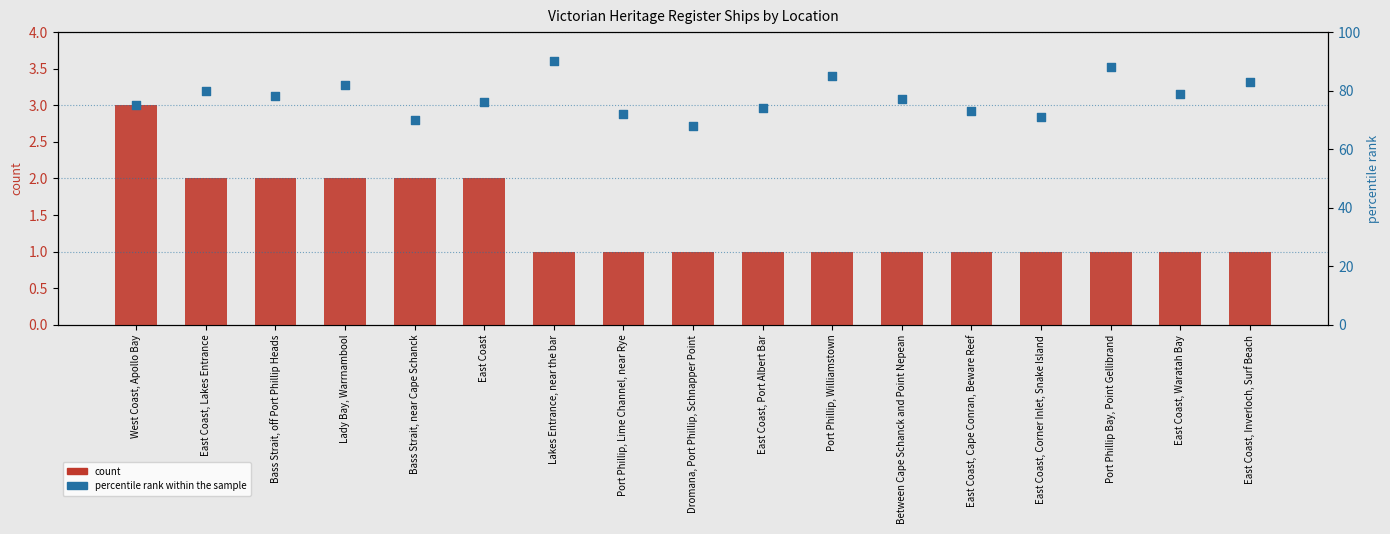

Which series has the largest total across all categories?

percentile rank within the sample